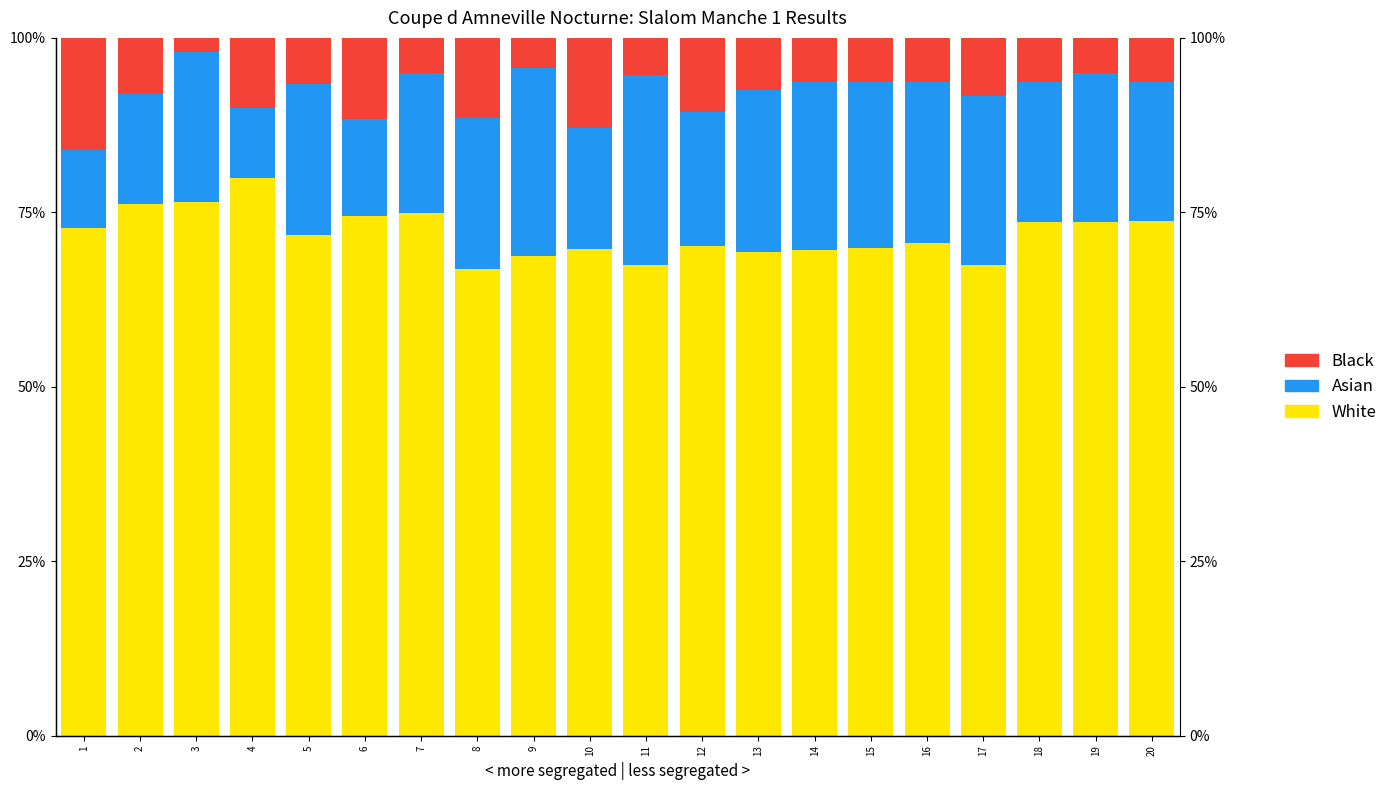

Where does the Black series first go above 6?

1